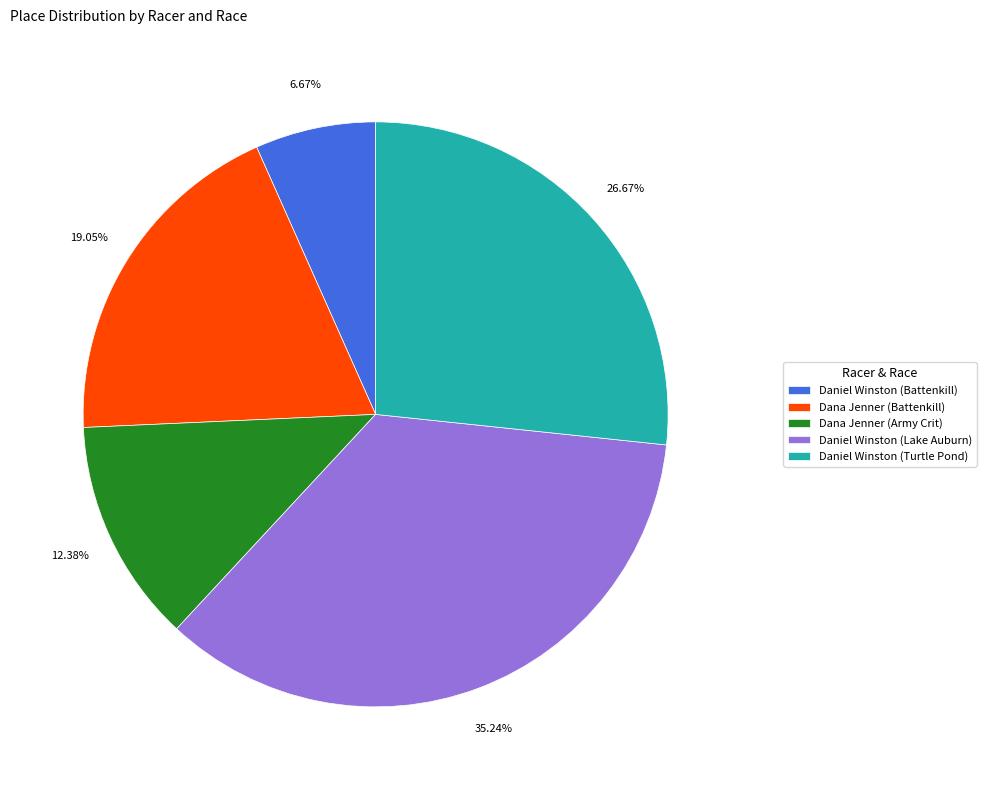

To the nearest percent, what percentage of the pie is Daniel Winston (Turtle Pond)?

27%